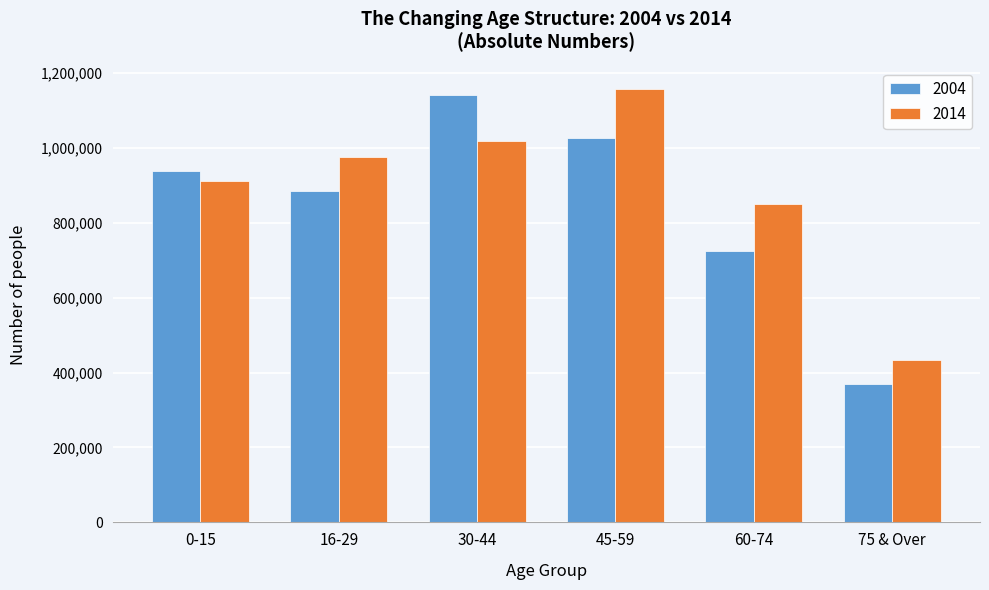

Reading left to right, list all the values displayed in this chart.

2004: 937746	884618	1140832	1025269	725768	370067
2014: 911282	976037	1019302	1156789	850955	433235